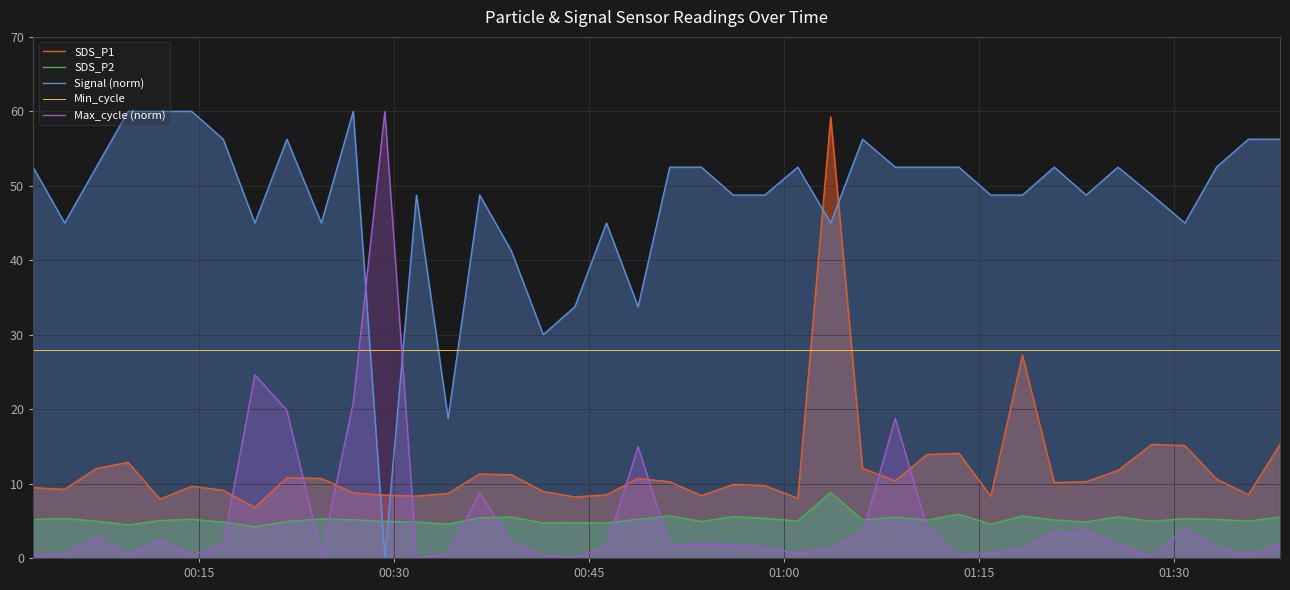

What are all the series names shown in the legend?

SDS_P1, SDS_P2, Signal (norm), Min_cycle, Max_cycle (norm)